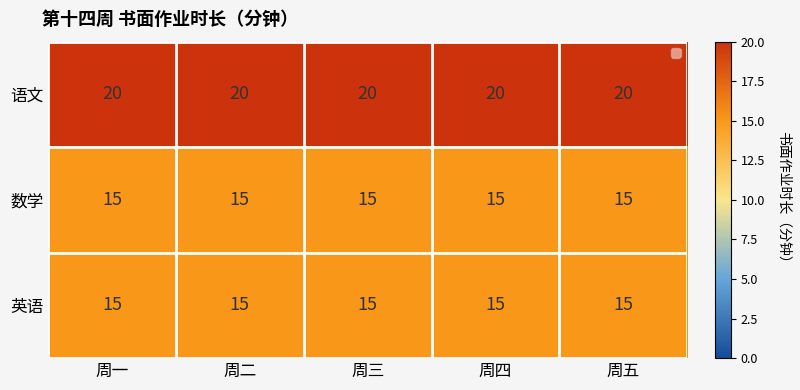

Which series has the largest range (max minus min)?

语文